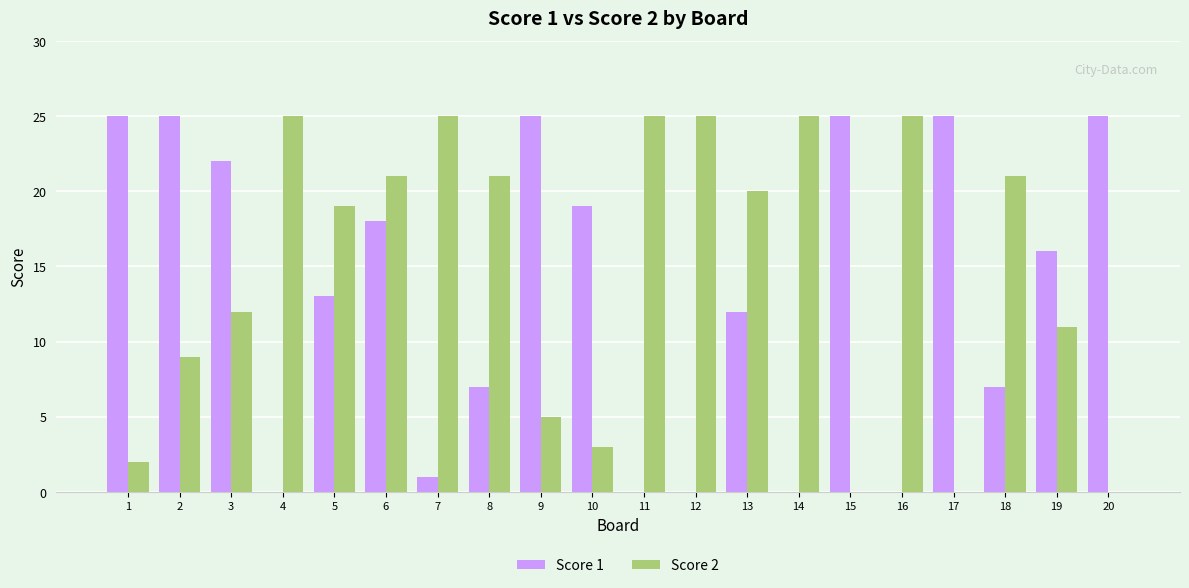

Reading left to right, list all the values displayed in this chart.

Score 1: 1=25	2=25	3=22	4=0	5=13	6=18	7=1	8=7	9=25	10=19	11=0	12=0	13=12	14=0	15=25	16=0	17=25	18=7	19=16	20=25
Score 2: 1=2	2=9	3=12	4=25	5=19	6=21	7=25	8=21	9=5	10=3	11=25	12=25	13=20	14=25	15=0	16=25	17=0	18=21	19=11	20=0